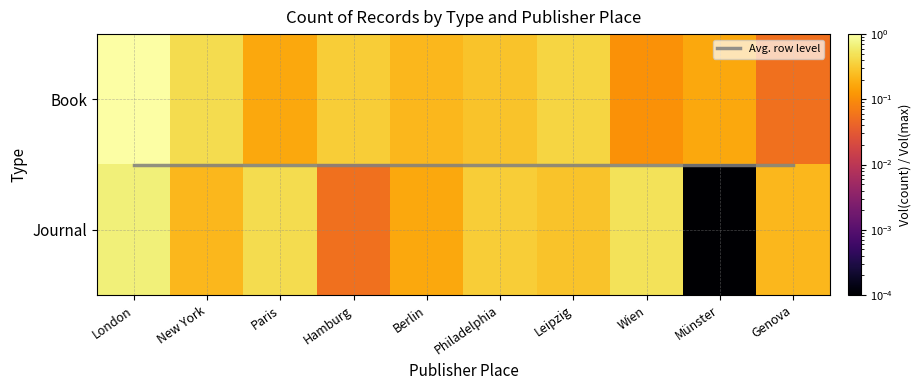

What is the difference between the second highest and second lowest values in the Journal series?

0.4